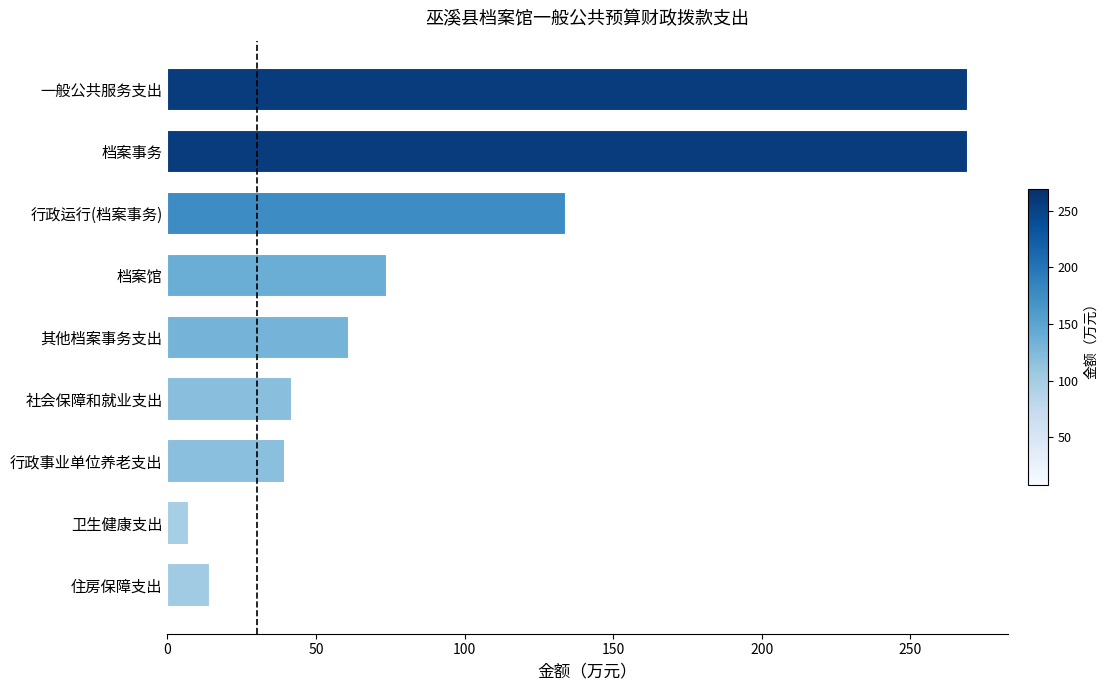

What is the approximate value at 一般公共服务支出?

269.3